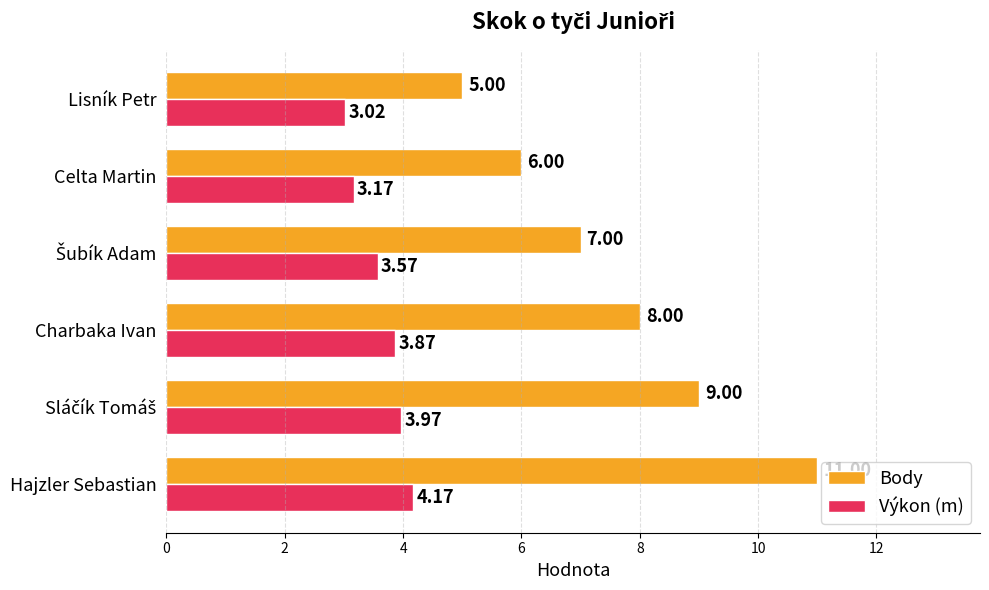

Rank the series by their average value, from highest to lowest.

Body, Výkon (m)